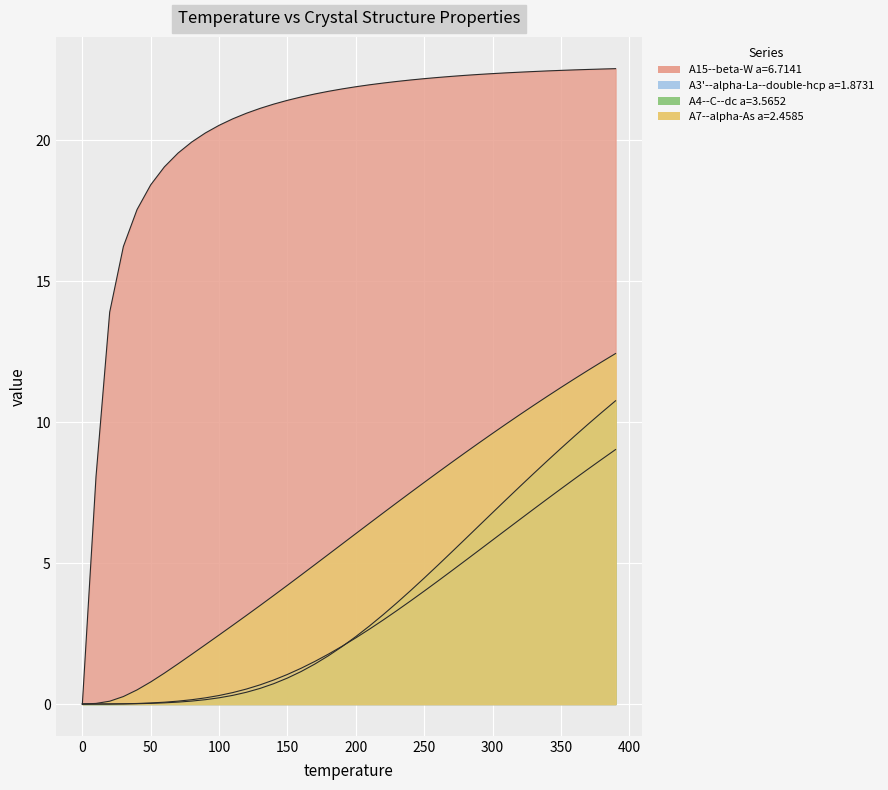

Which series has the widest spread of values?

A15--beta-W a=6.7141